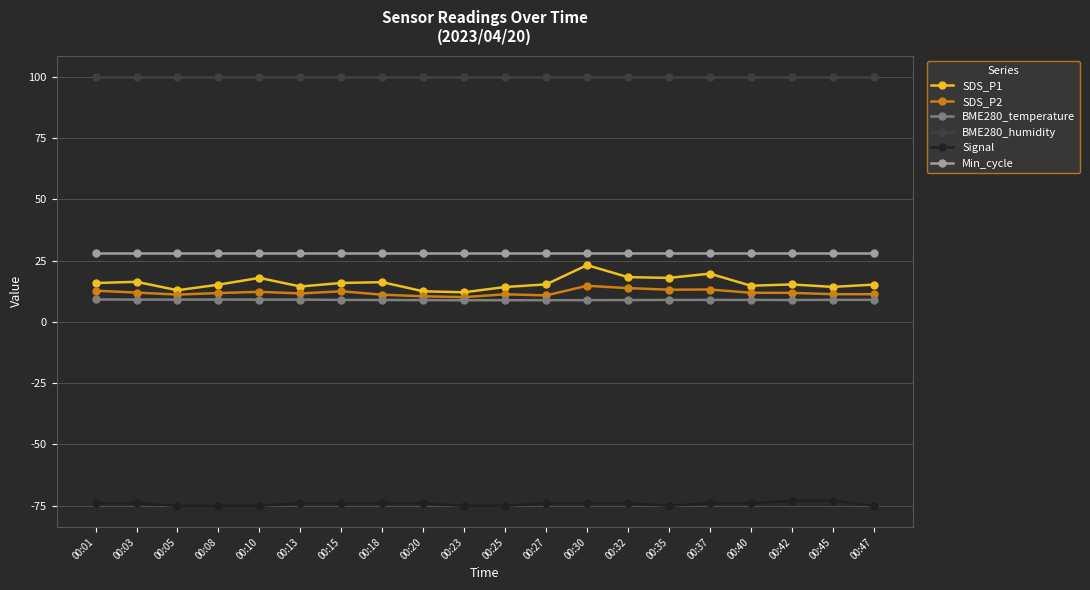

True or false: Signal and SDS_P1 cross at least once.

False